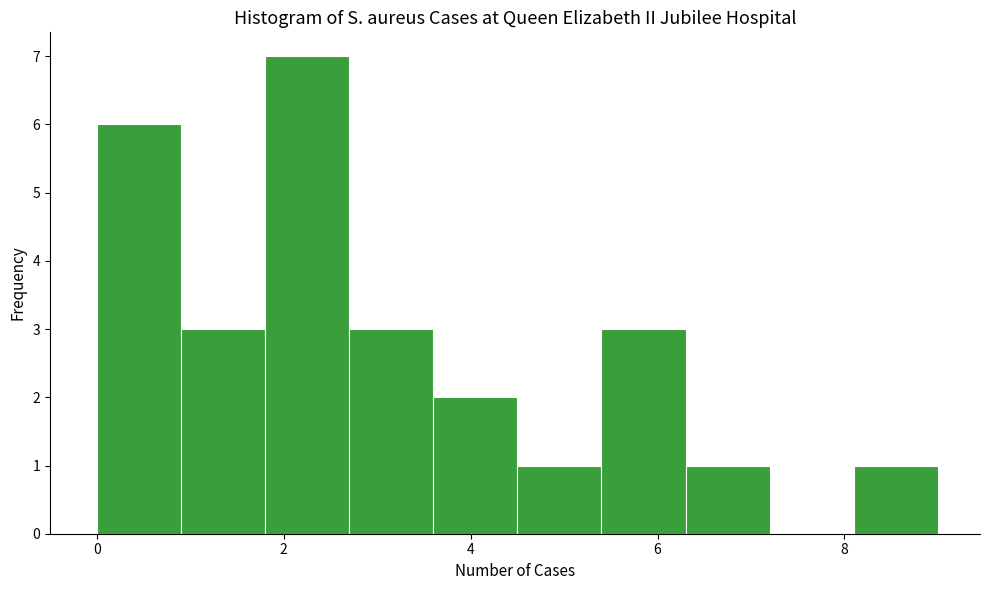

Which range on the x-axis has the tallest bar?

1.8 to 2.7